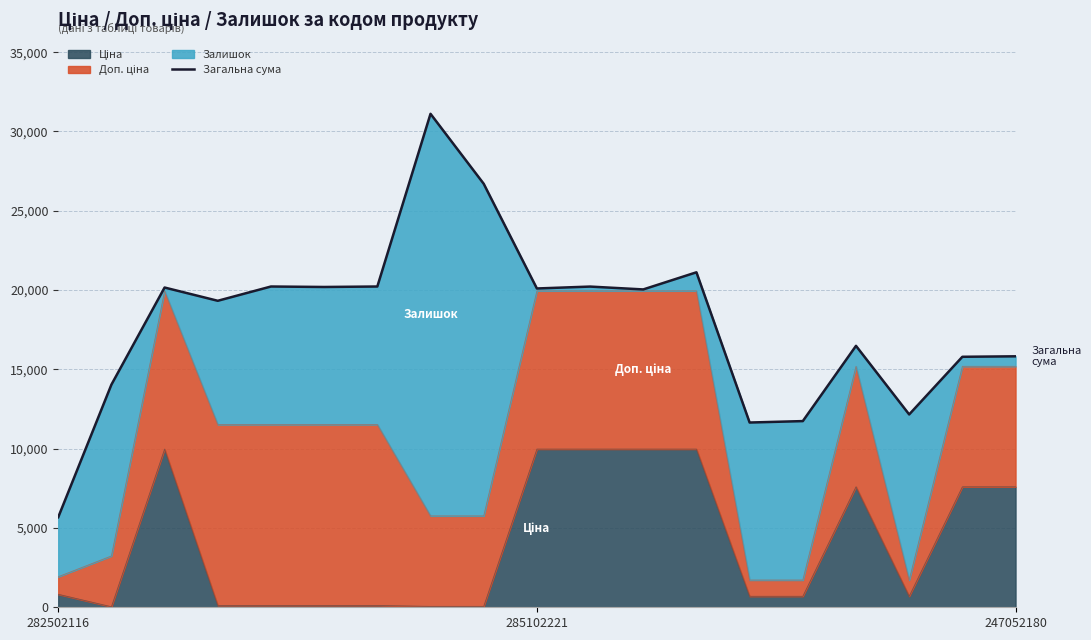

At which label is the value closest to 18394?

3